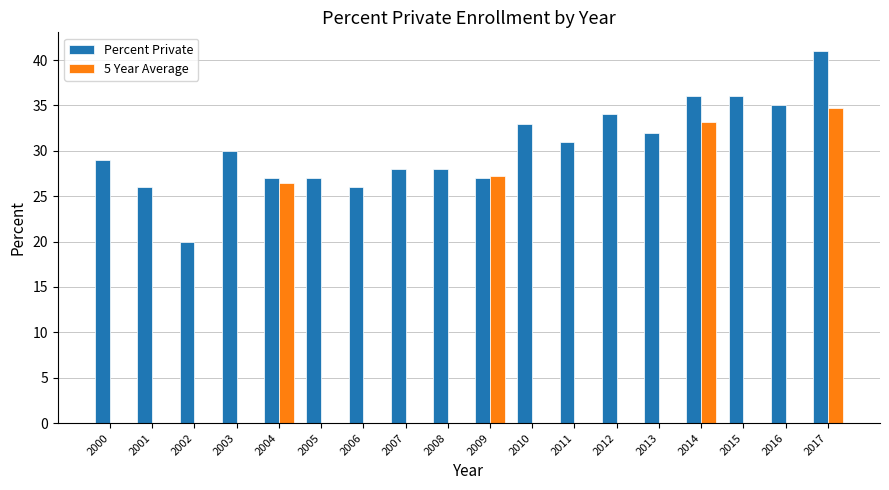

Between 2004 and 2014, which series saw the biggest shift?

Percent Private